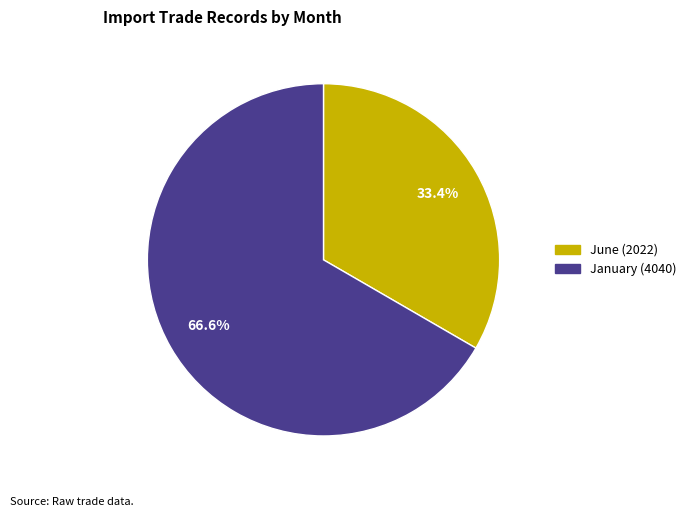

Is there a majority slice in this chart?

Yes